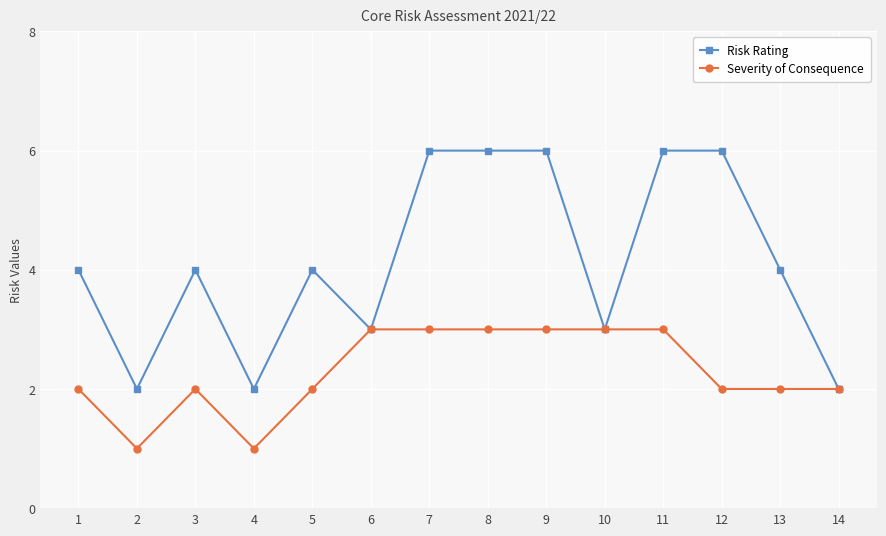

Count the number of data series in this chart.

2